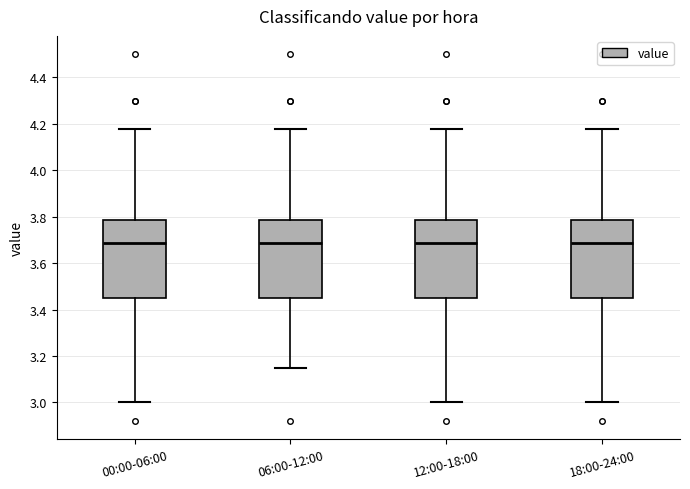

Reading left to right, transcribe this box plot: for each box, give where its median line is, the range the box spans, and where its two whiskers end, as read against the y-axis. The values are not printed on the chart, so give them approximately, as read against the axis.

00:00-06:00: median 3.68, box 3.46 to 3.78, whiskers 3.00 to 4.18
06:00-12:00: median 3.68, box 3.46 to 3.78, whiskers 3.16 to 4.18
12:00-18:00: median 3.68, box 3.46 to 3.78, whiskers 3.00 to 4.18
18:00-24:00: median 3.68, box 3.46 to 3.78, whiskers 3.00 to 4.18